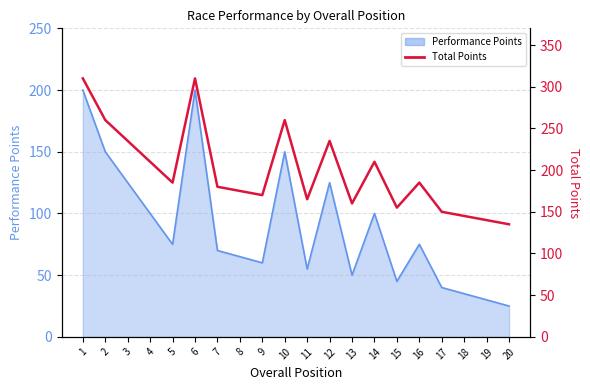

List the labels in order of value, largest first.

1, 6, 2, 10, 3, 12, 4, 14, 5, 16, 7, 8, 9, 11, 13, 15, 17, 18, 19, 20